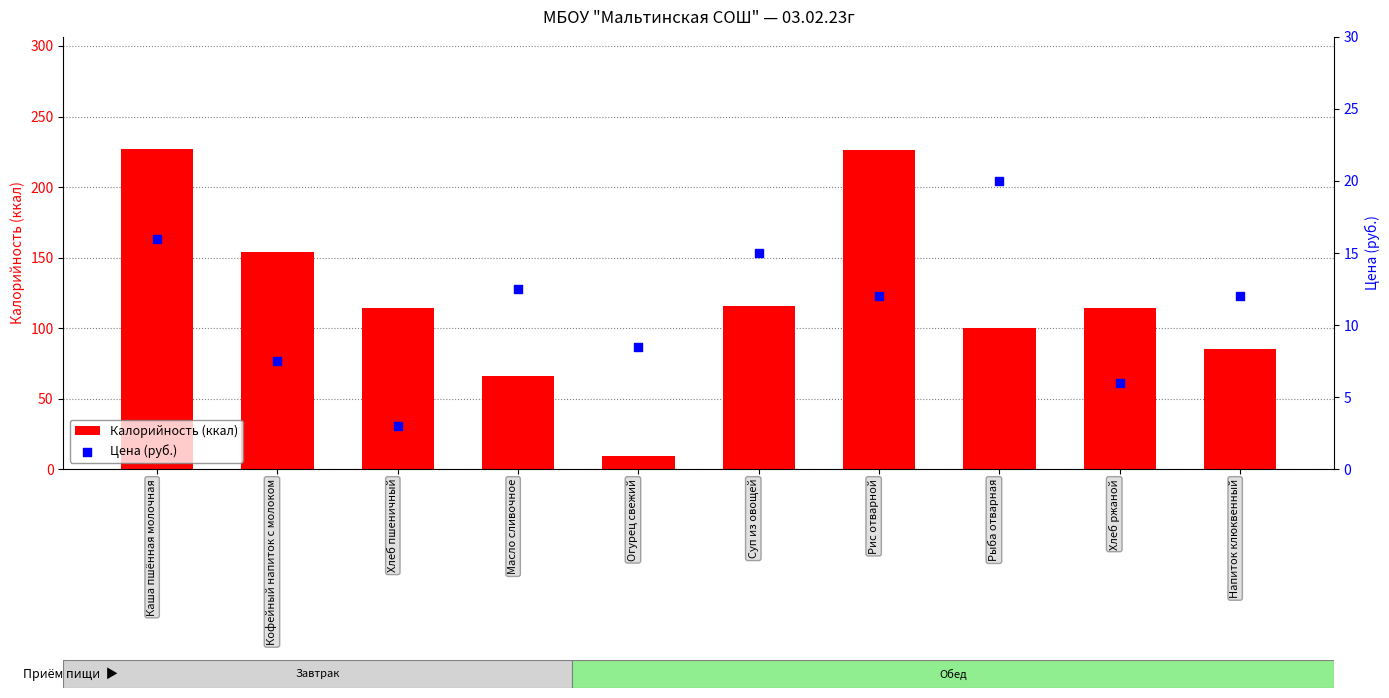

At which category is the sum across all series the highest?

Каша пшённая молочная